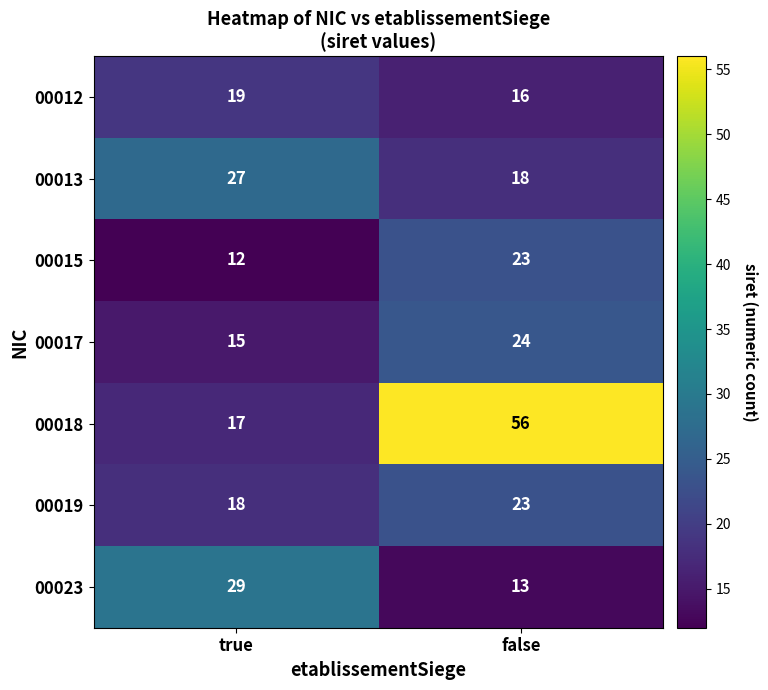

Count the number of categories in the chart.

2